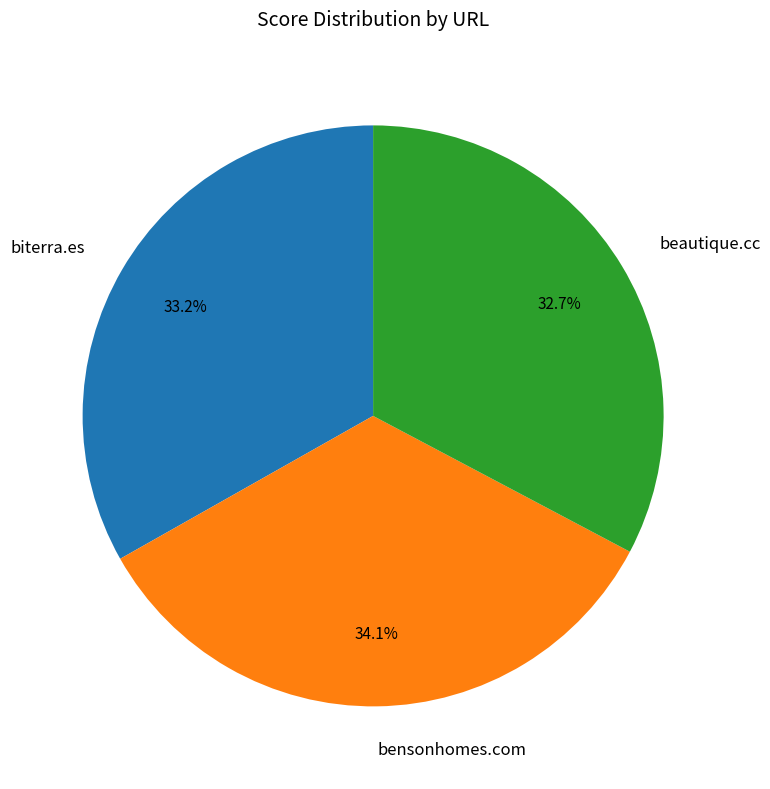

What is the largest slice in the pie chart?

bensonhomes.com